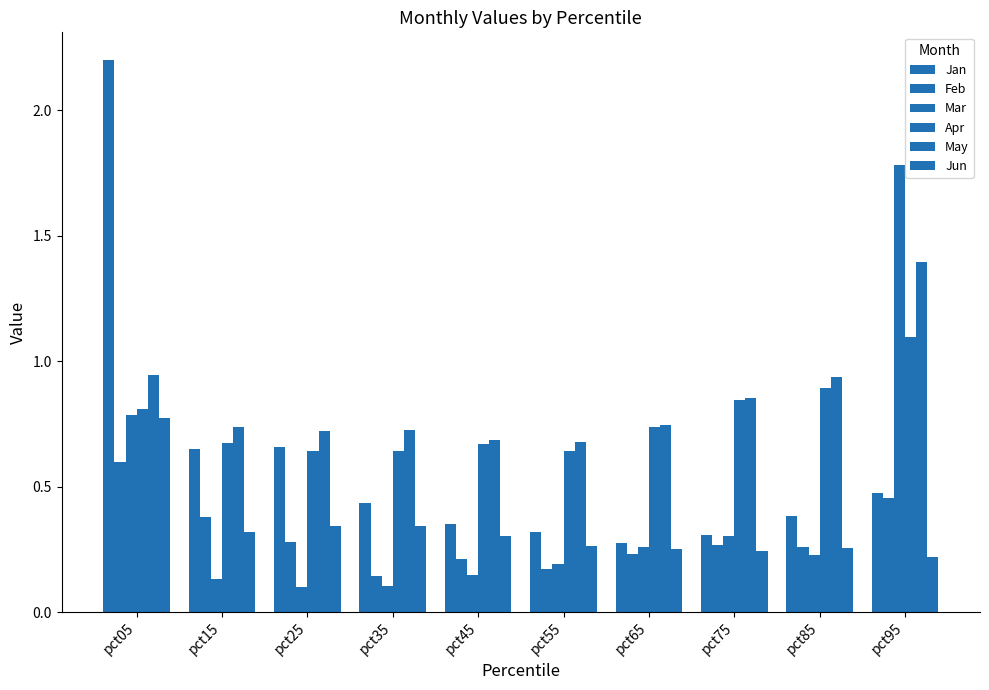

How many data points does each series have?

10